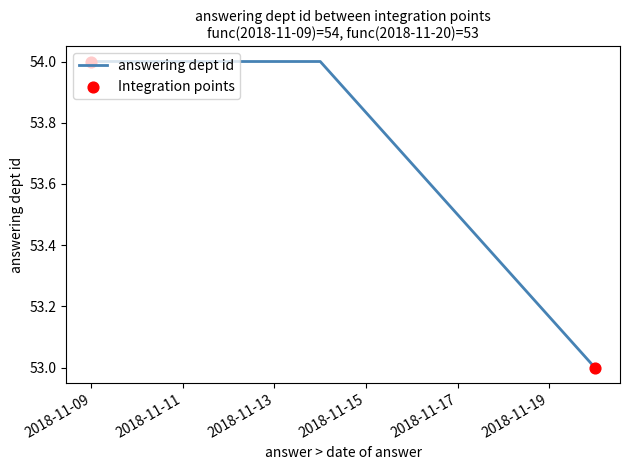

What is the sum of all values?

161